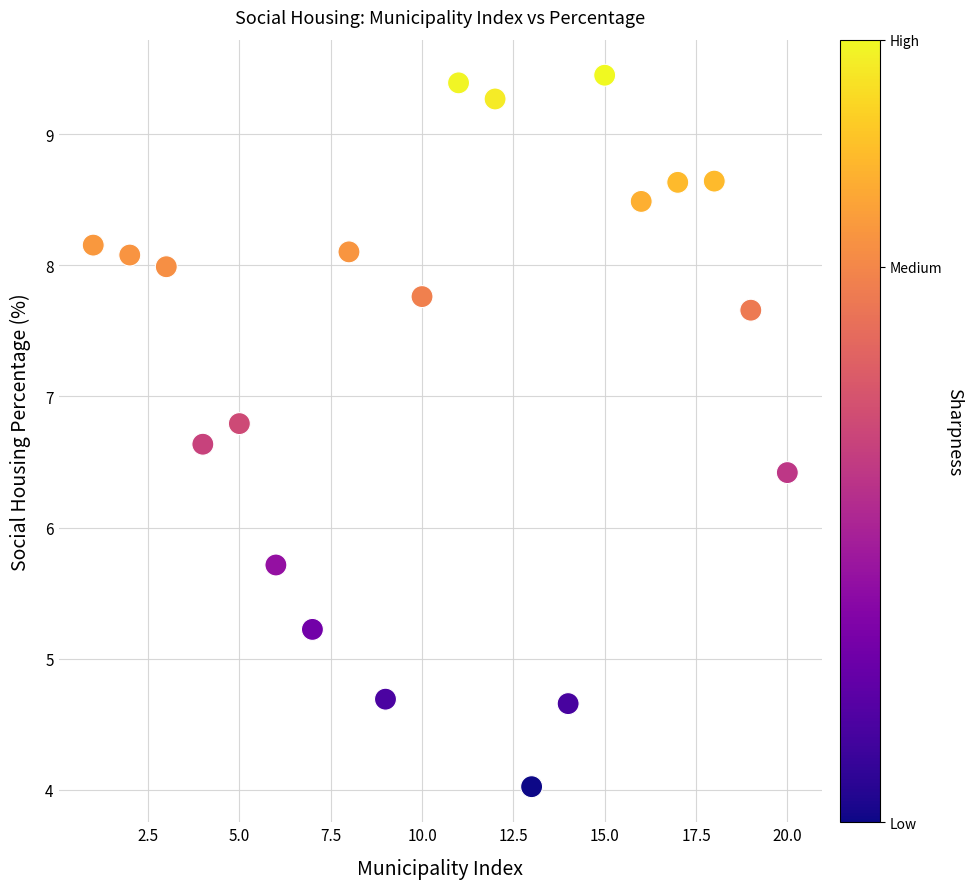

What Y value in the scatter plot is closest to 6?

5.7